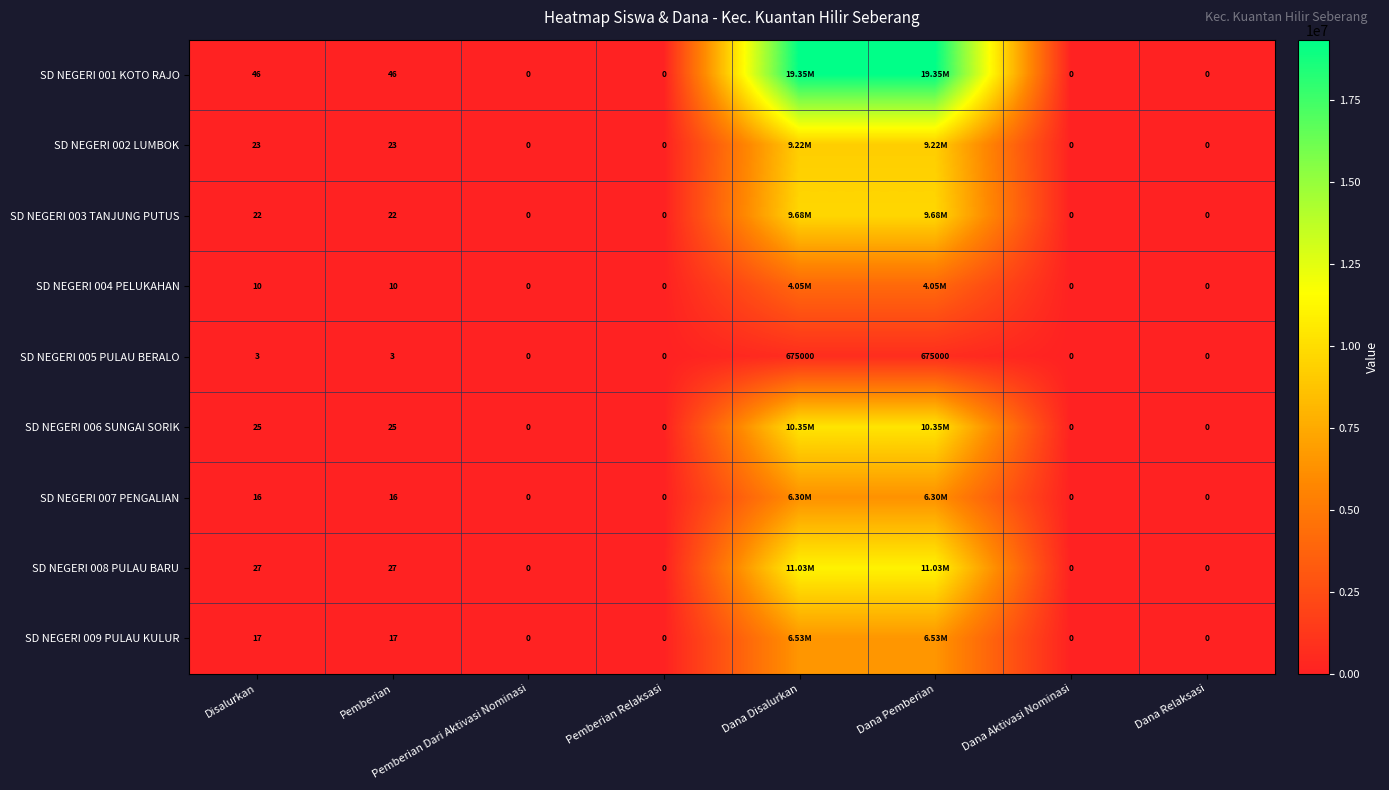

What is the sum of all SD NEGERI 005 PULAU BERALO values?

1350006